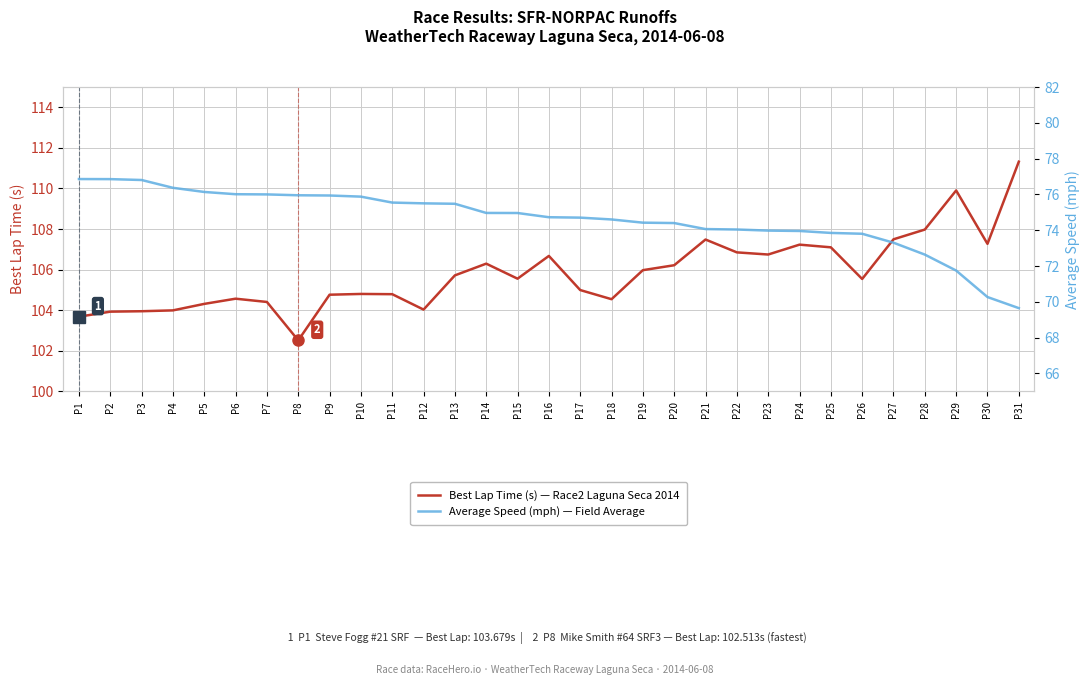

Does the chart have visible grid lines?

Yes